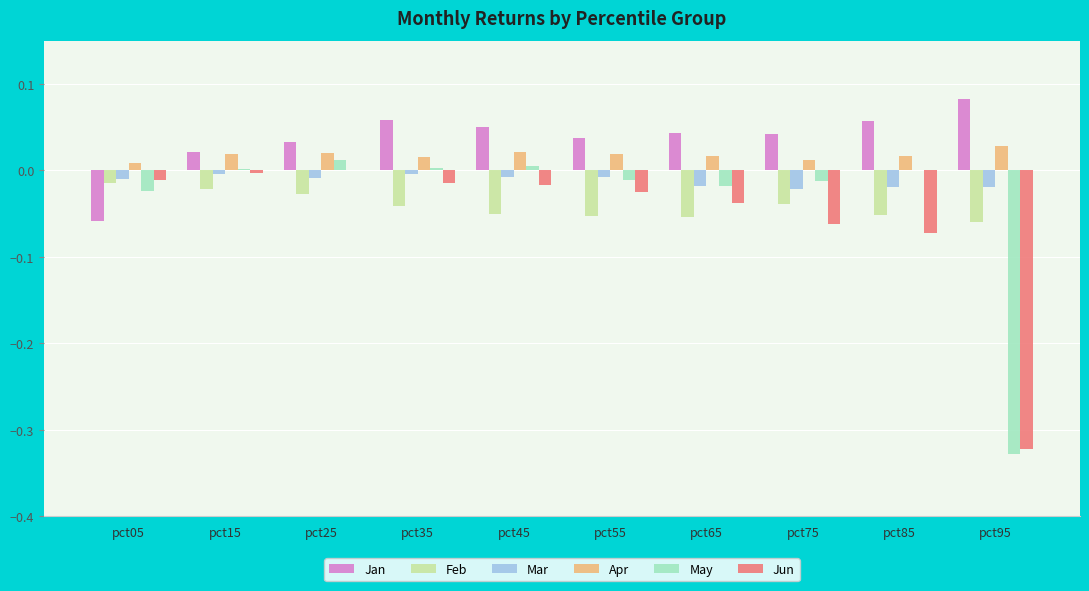

Is it true that Apr equals 0.0 at pct25?

True